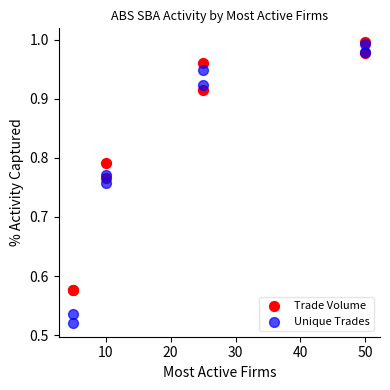

What are all the series names shown in the legend?

Trade Volume, Unique Trades